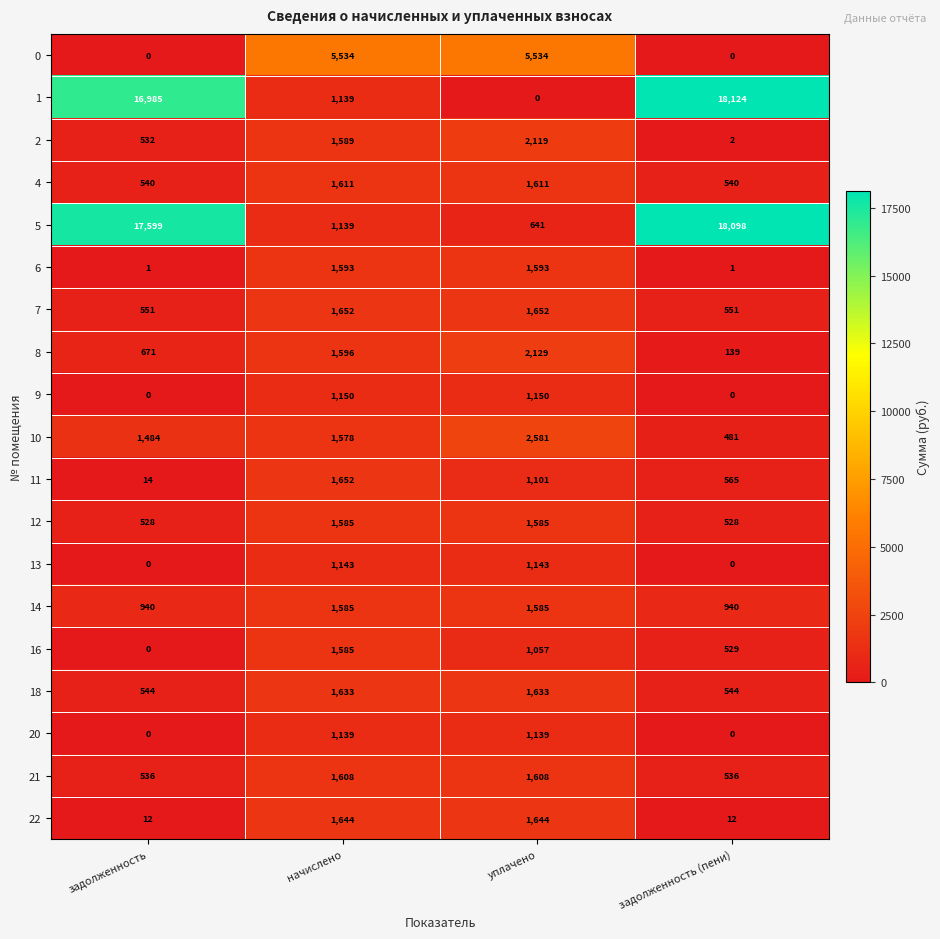

Is it true that 6 equals 1 at задолженность (пени)?

True